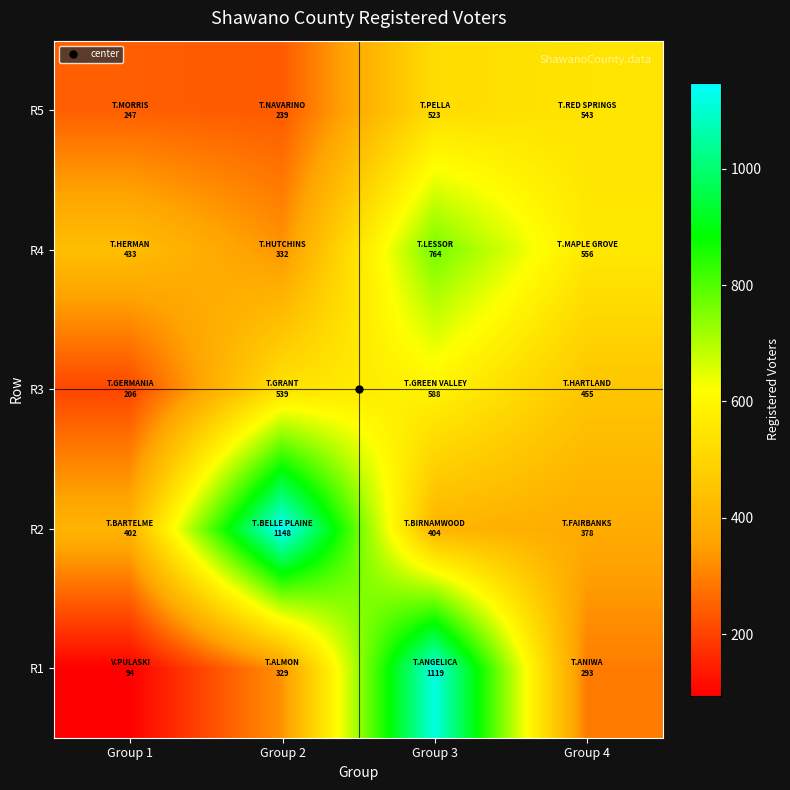

At how many categories does at least one series exceed 466?

3